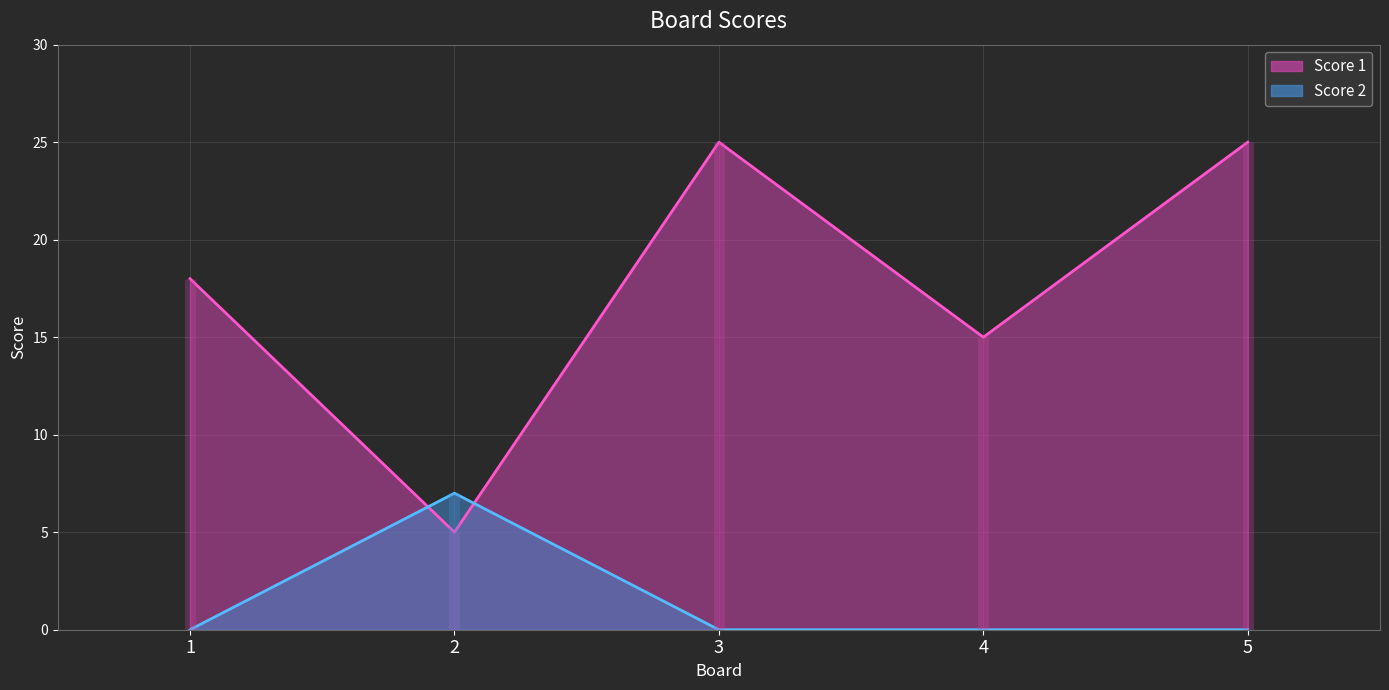

Count the Score 1 values in the range 15 to 25.

4